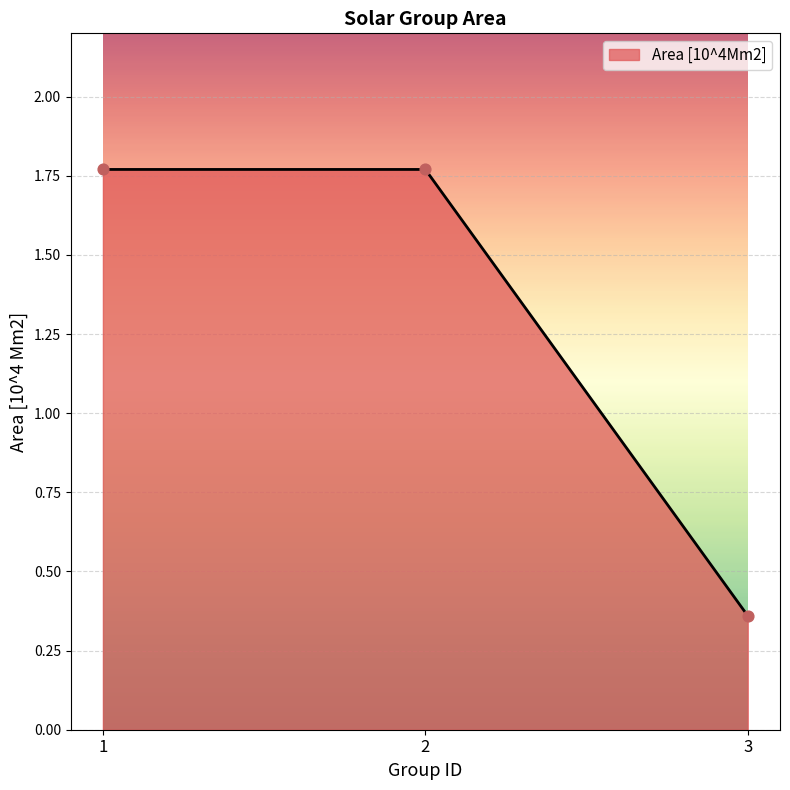

Approximately how many times larger is the value at 1 compared to 2?

1.0